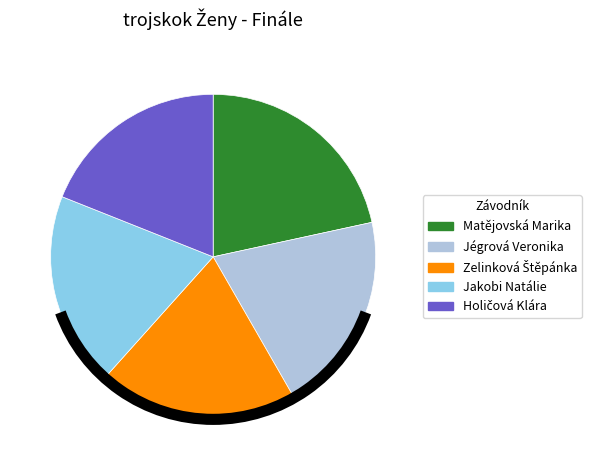

The Jégrová Veronika slice represents 20% of the pie. True or false?

True